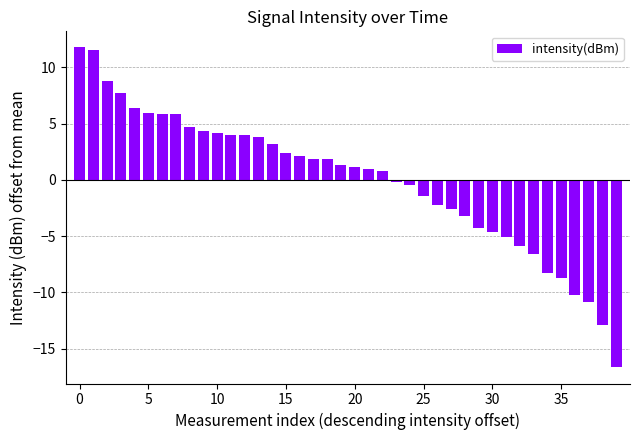

What is the minimum value shown in the chart?

-16.7